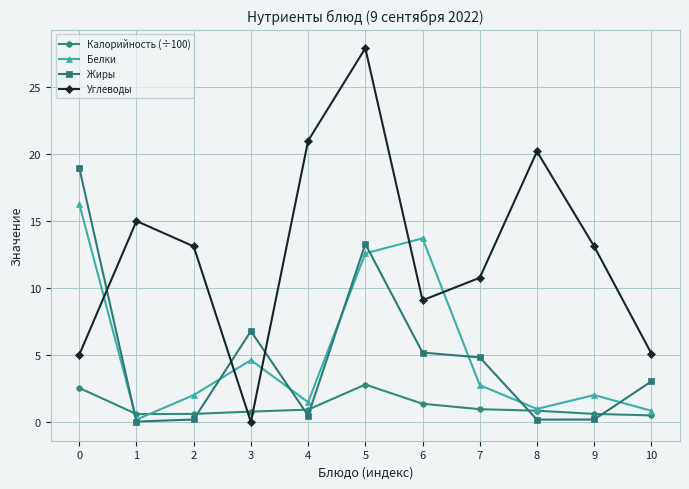

Between 5 and 6, which series saw the biggest shift?

Углеводы